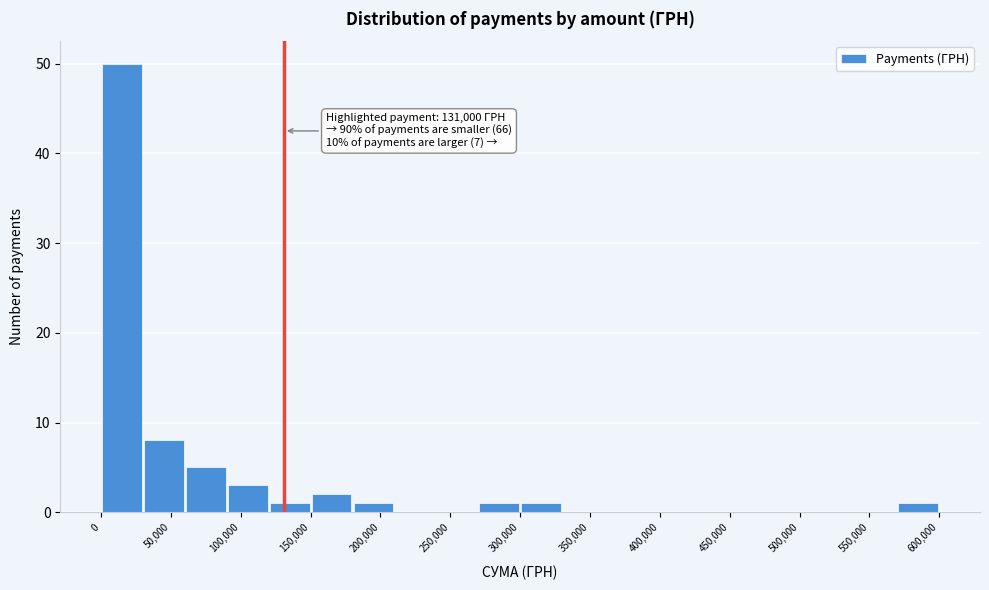

Which range on the x-axis has the tallest bar?

0 to 30000